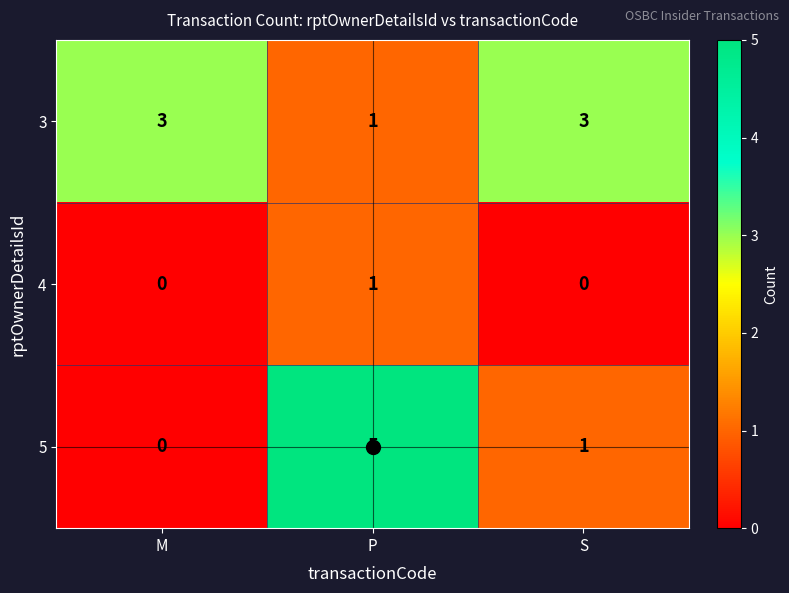

The 5 series shows 1 at S. True or false?

True